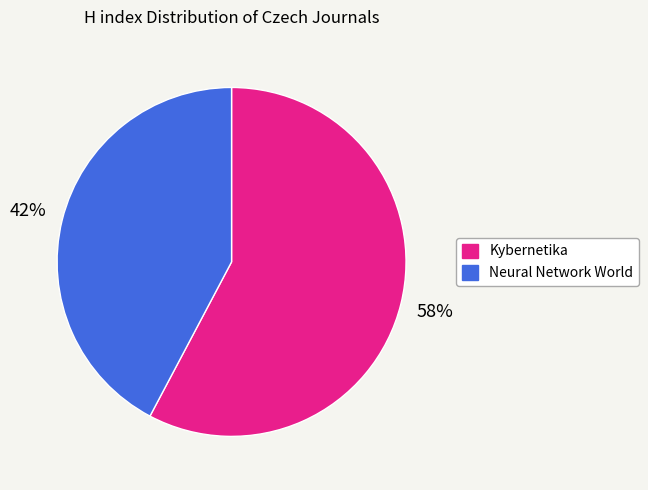

Rank the categories by value from lowest to highest.

Neural Network World, Kybernetika